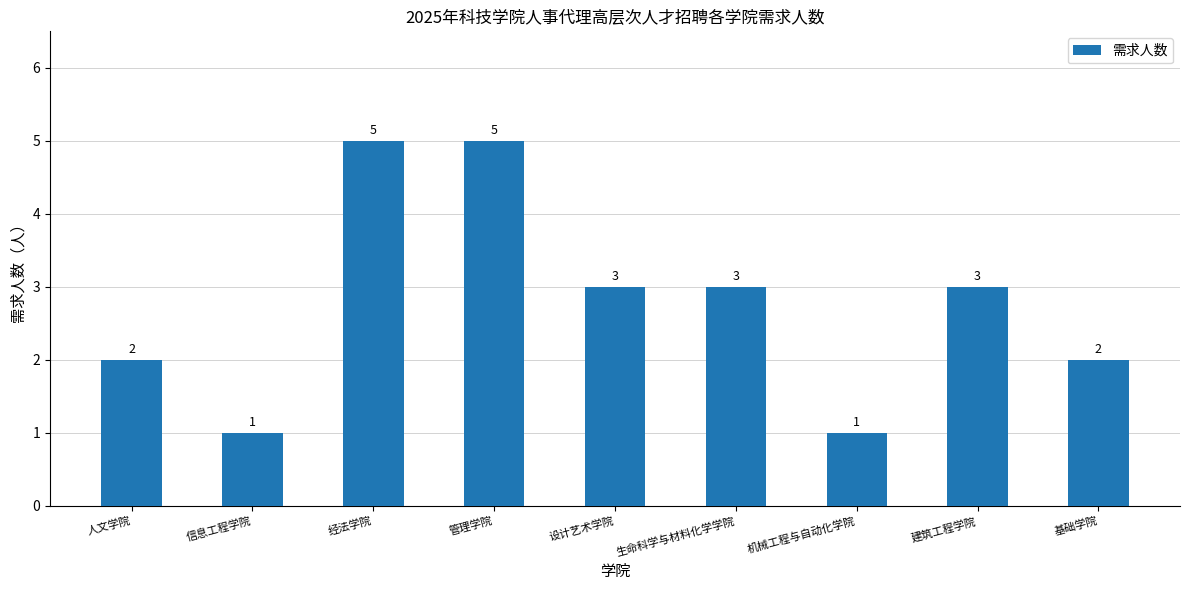

What is the smallest value displayed?

1